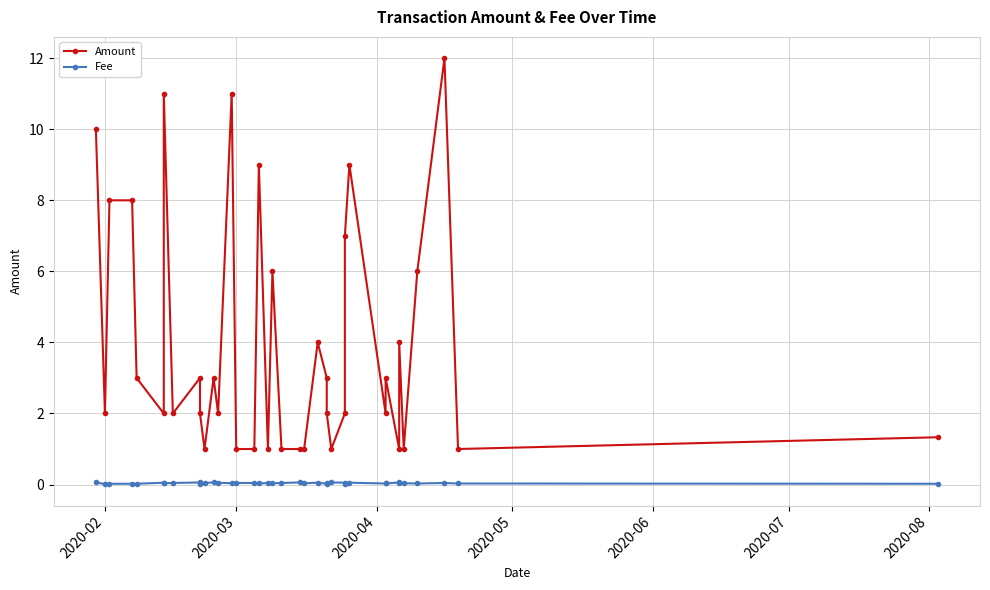

True or false: Amount and Fee intersect in this chart.

False